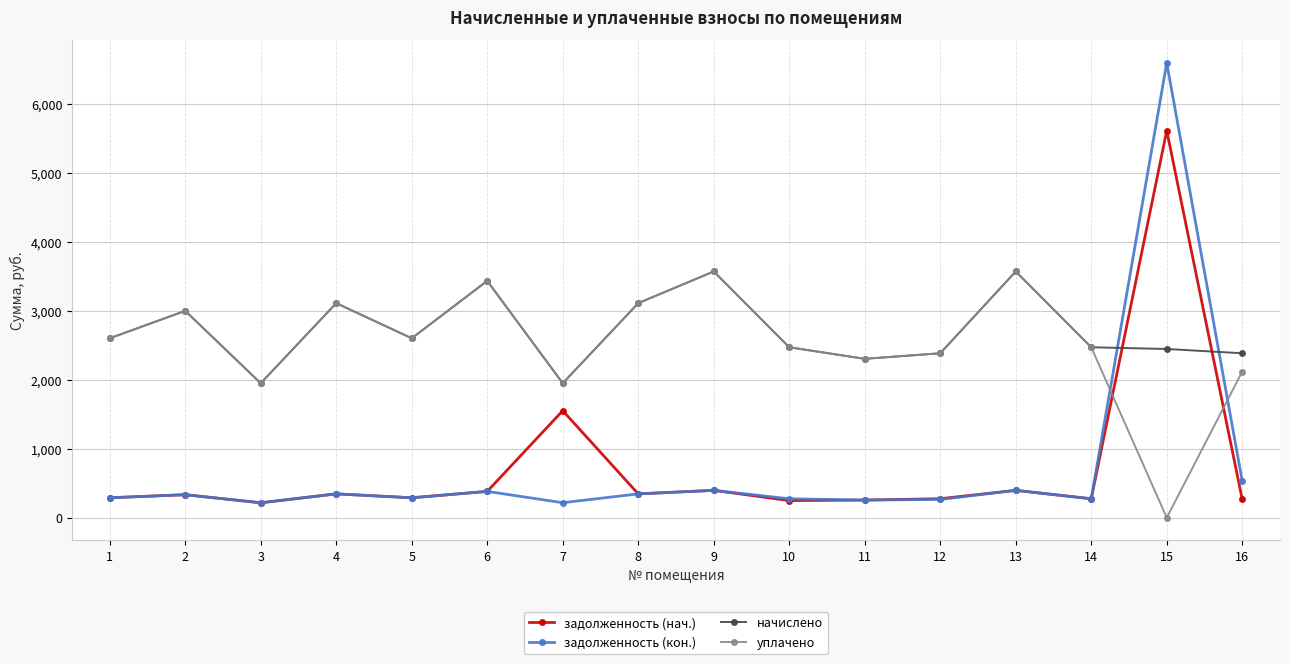

Which series has the largest total across all categories?

начислено